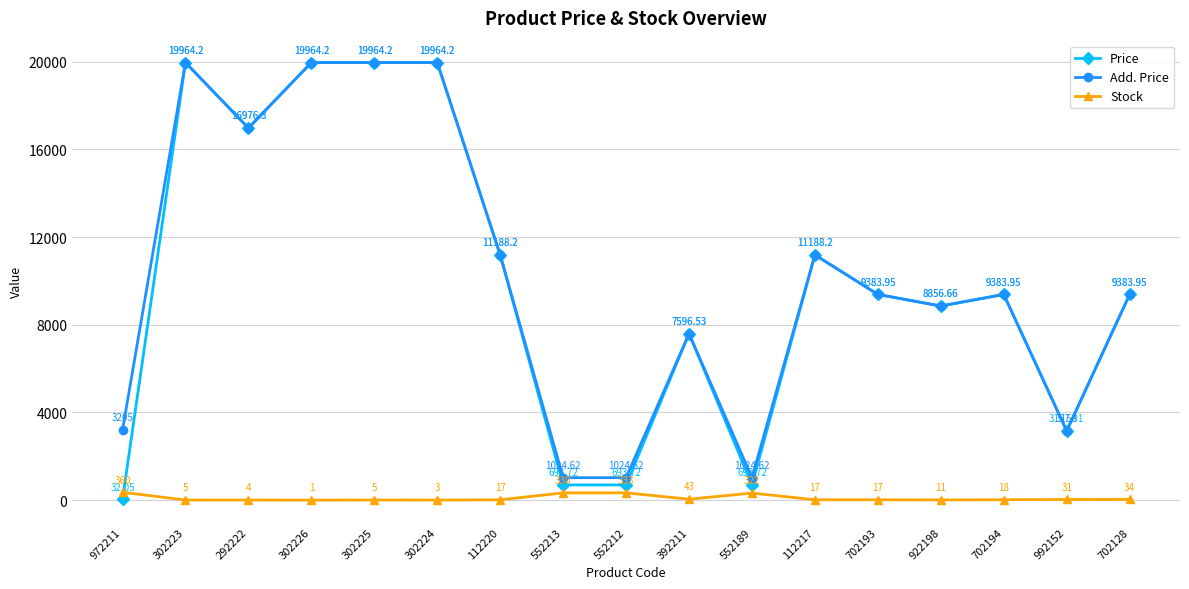

At which label does Add. Price first exceed 9383?

302223